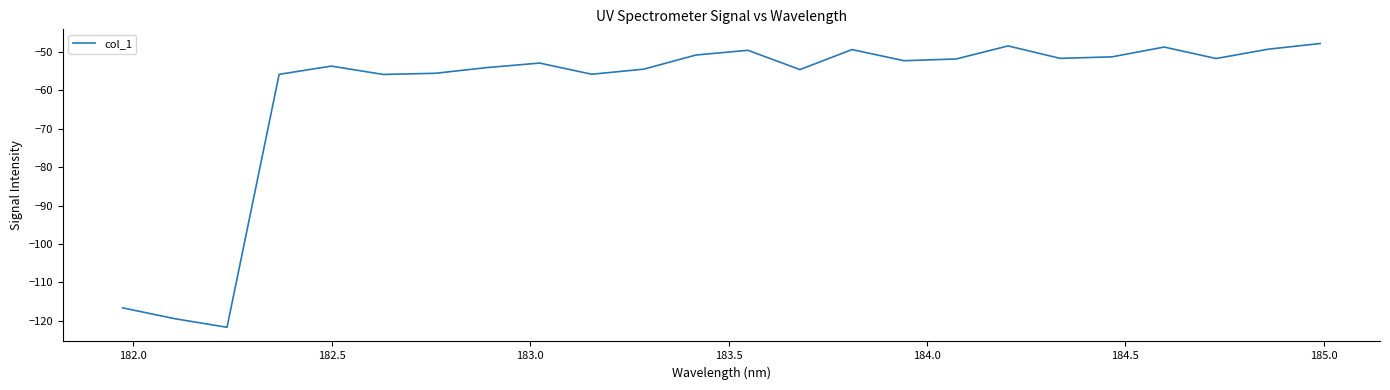

What is the difference between the maximum and minimum values?

73.8